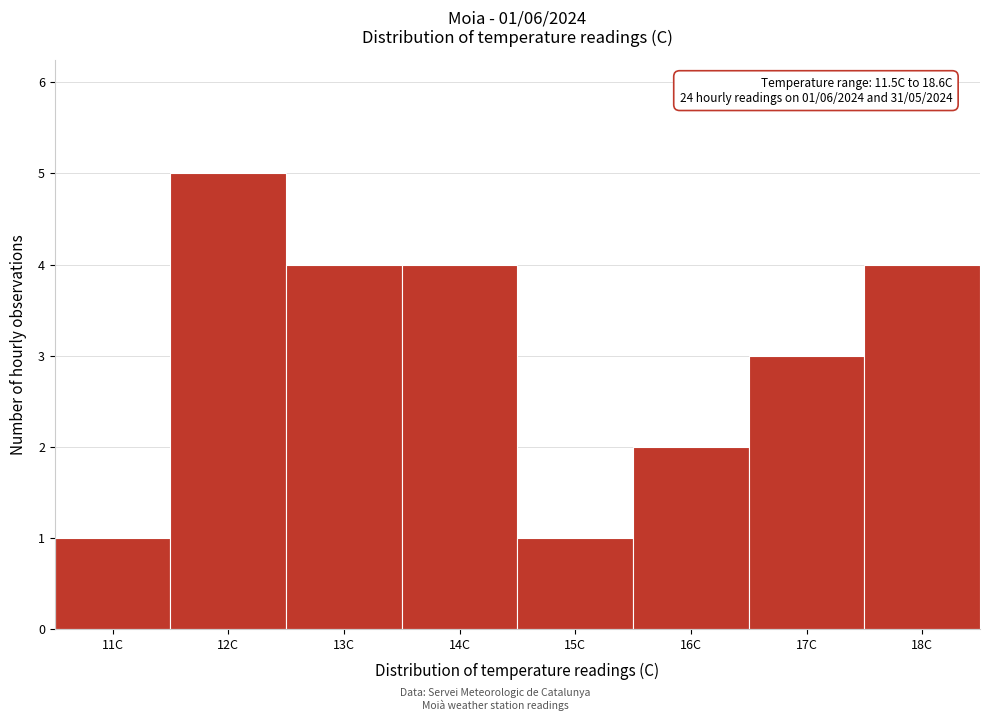

Reading left to right, transcribe all the data shown in this chart.

1	5	4	4	1	2	3	4